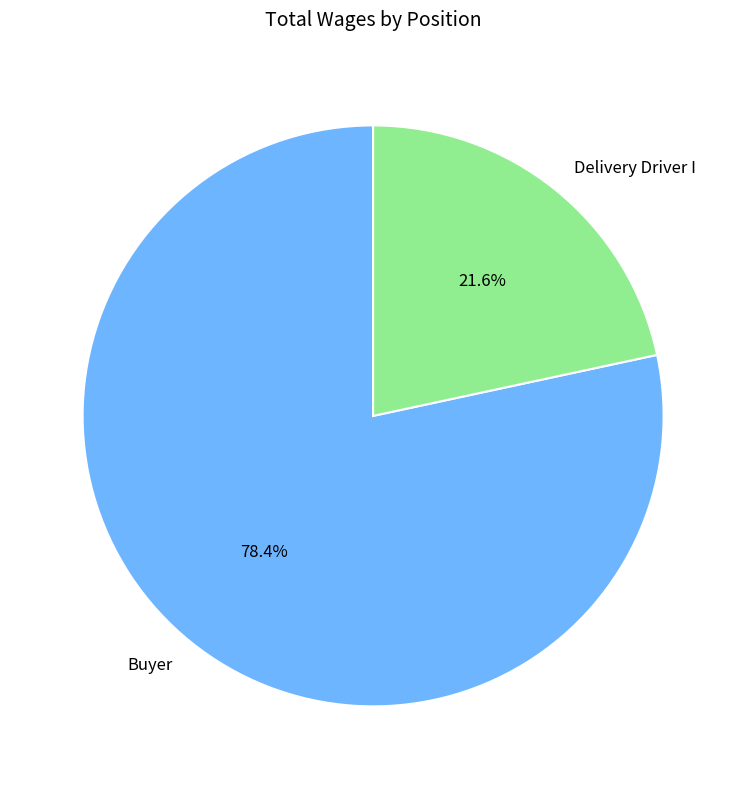

What is the ratio of the value at Delivery Driver I to the value at Buyer?

0.3